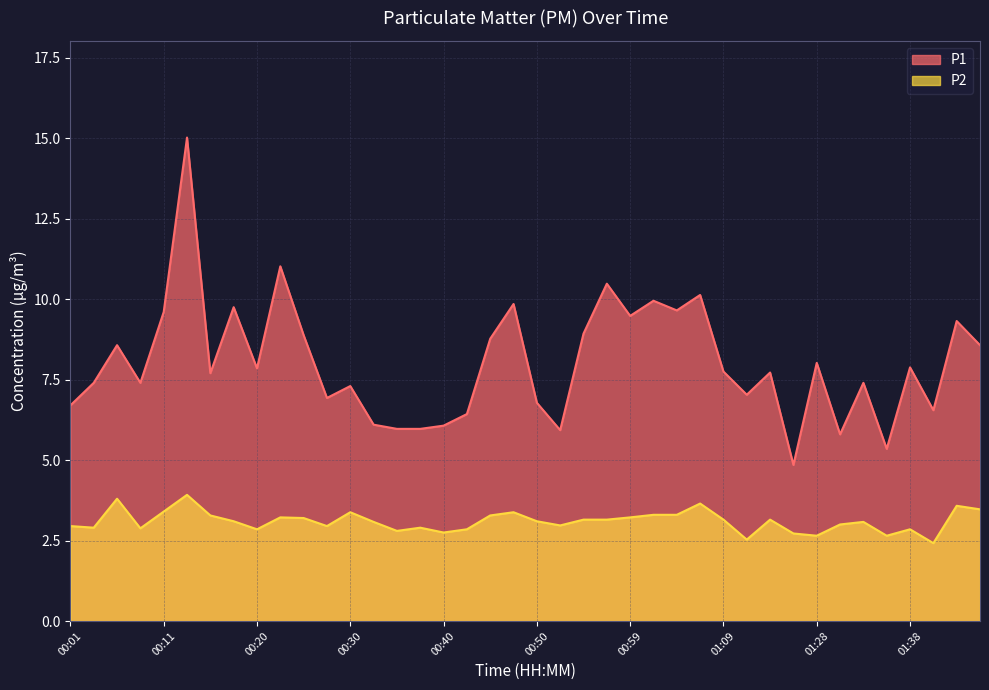

List the series in order of their overall mean, lowest first.

P2, P1